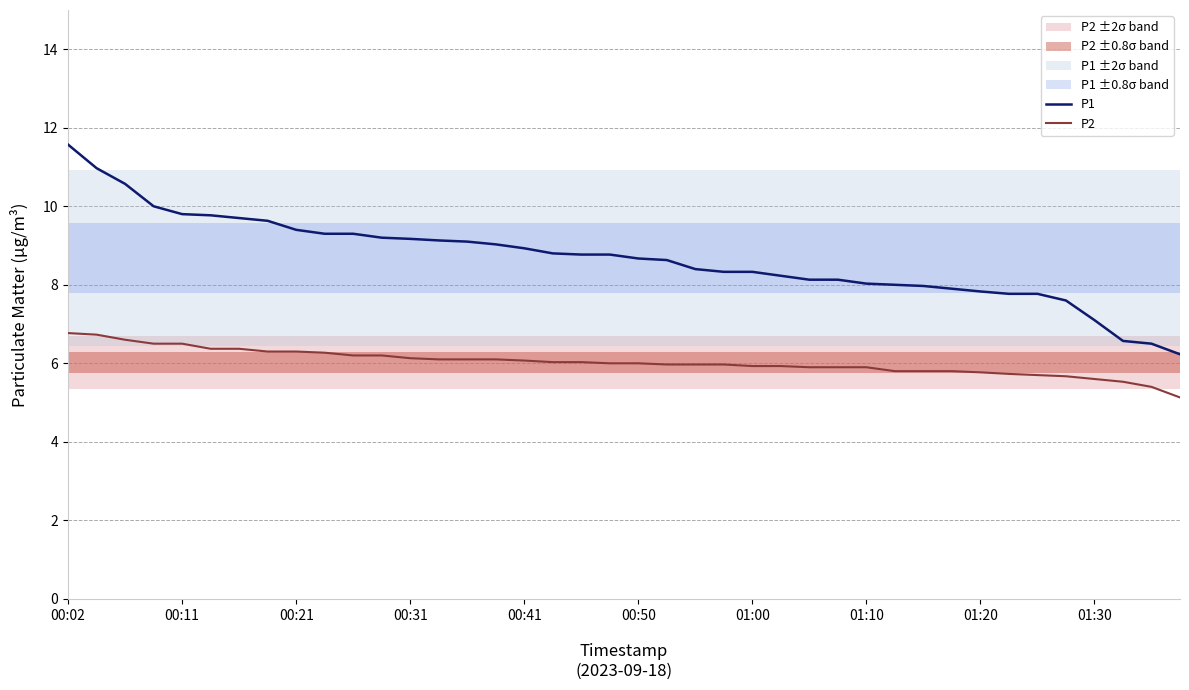

What is the lowest value of the P2 series?

5.1